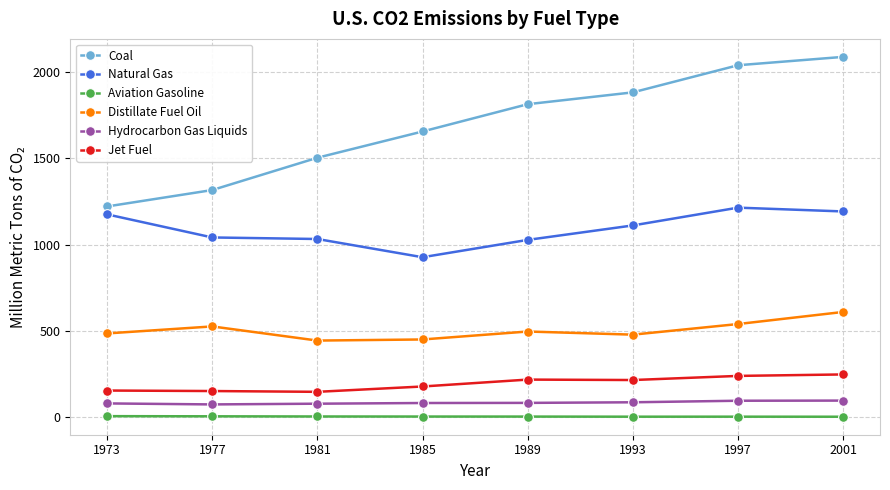

What is the spread (max minus min) of values at 1993?

1879.0